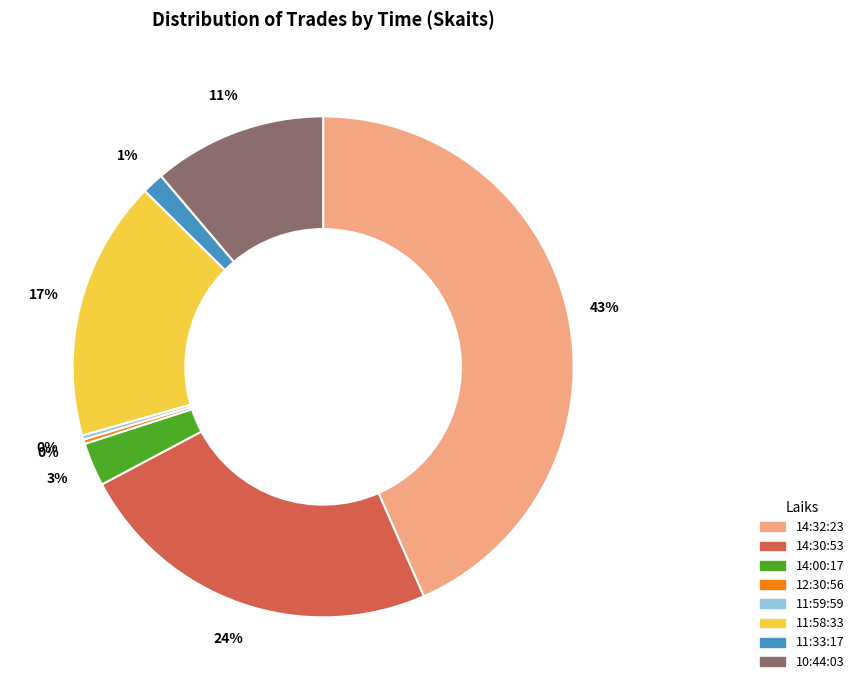

Which has a higher value, 14:30:53 or 12:30:56?

14:30:53